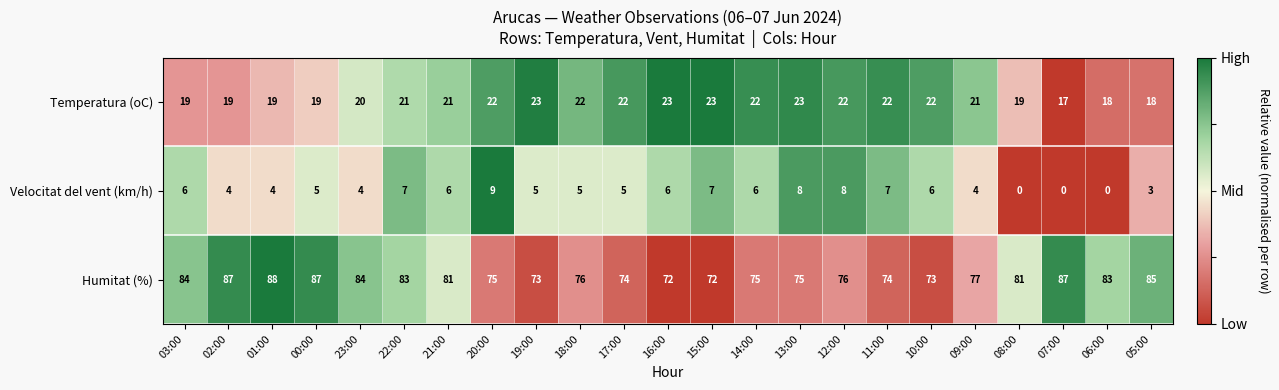

What is the greatest value displayed?

88